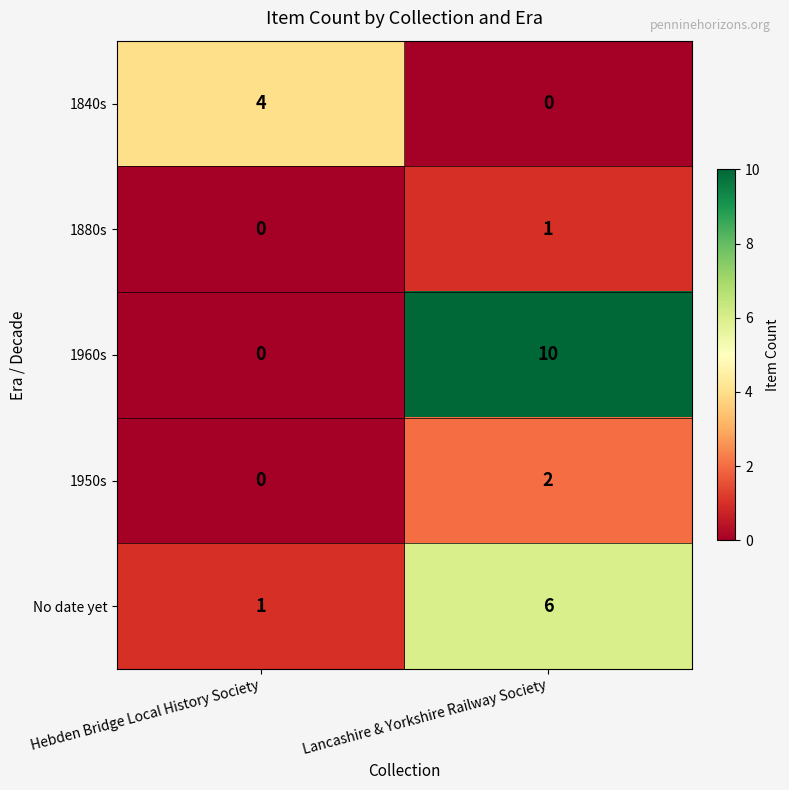

Rank the series by their maximum value, from lowest to highest.

1880s, 1950s, 1840s, No date yet, 1960s